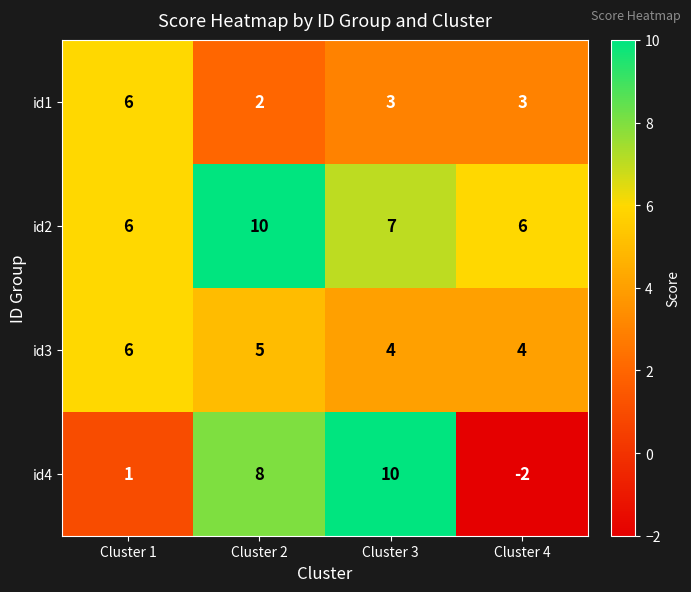

How many series are shown in this chart?

4